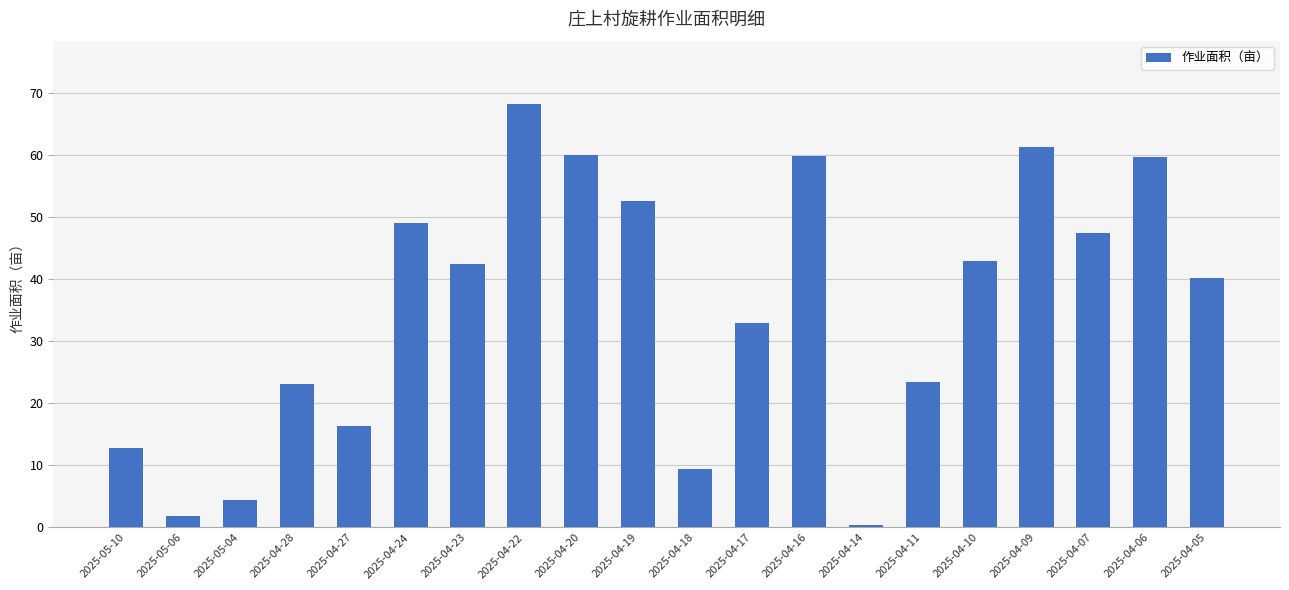

What is the change in value from 2025-05-04 to 2025-04-18?

+4.9